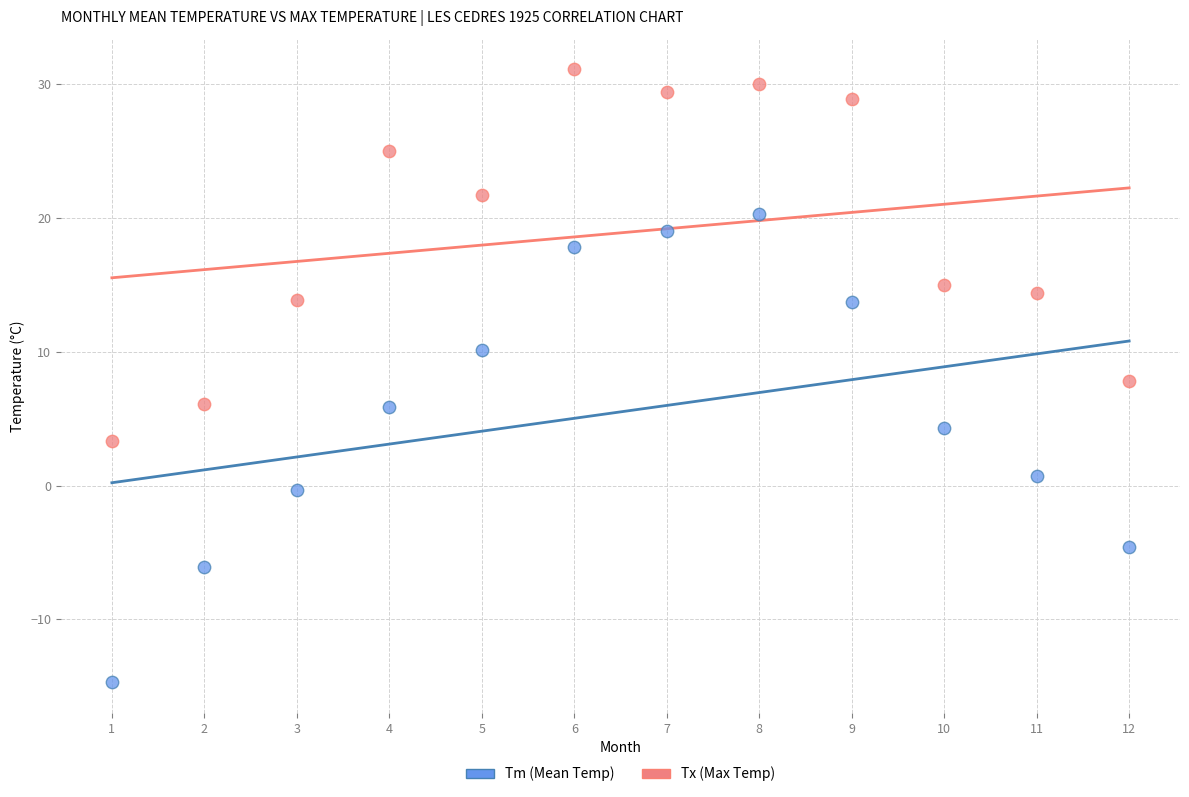

Across all data points, what is the range of X values (max minus min)?

11.0